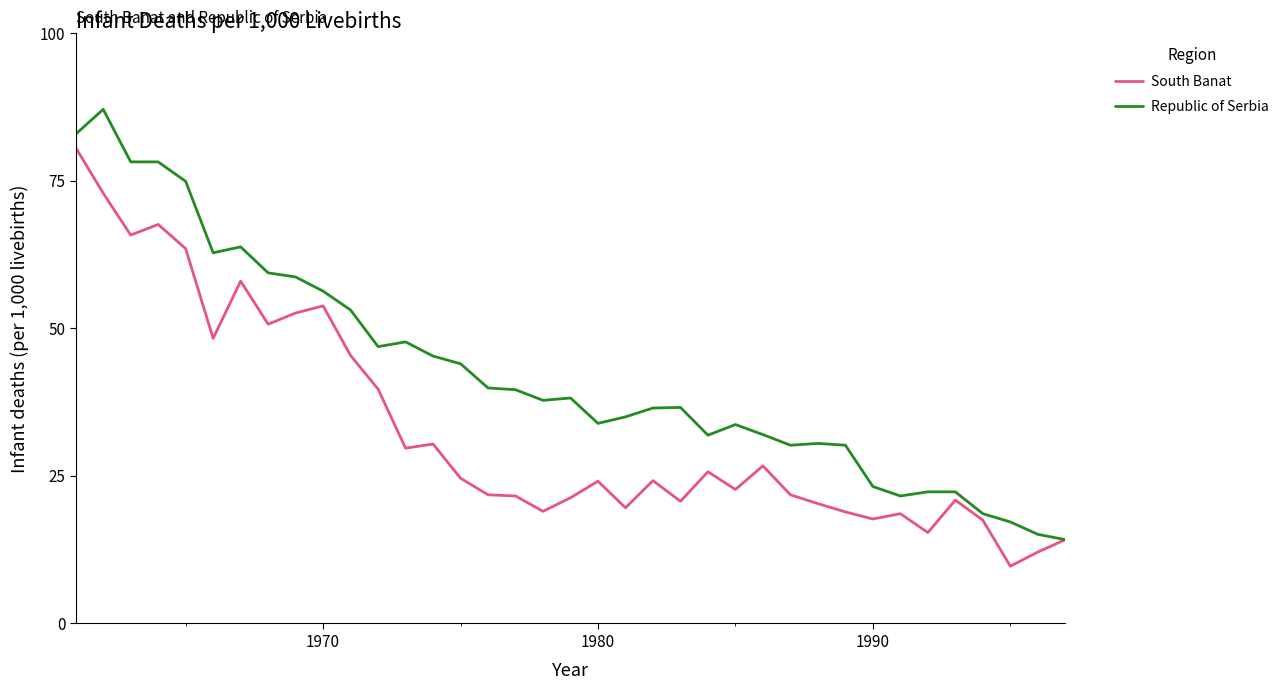

What is the greatest value displayed?

87.1